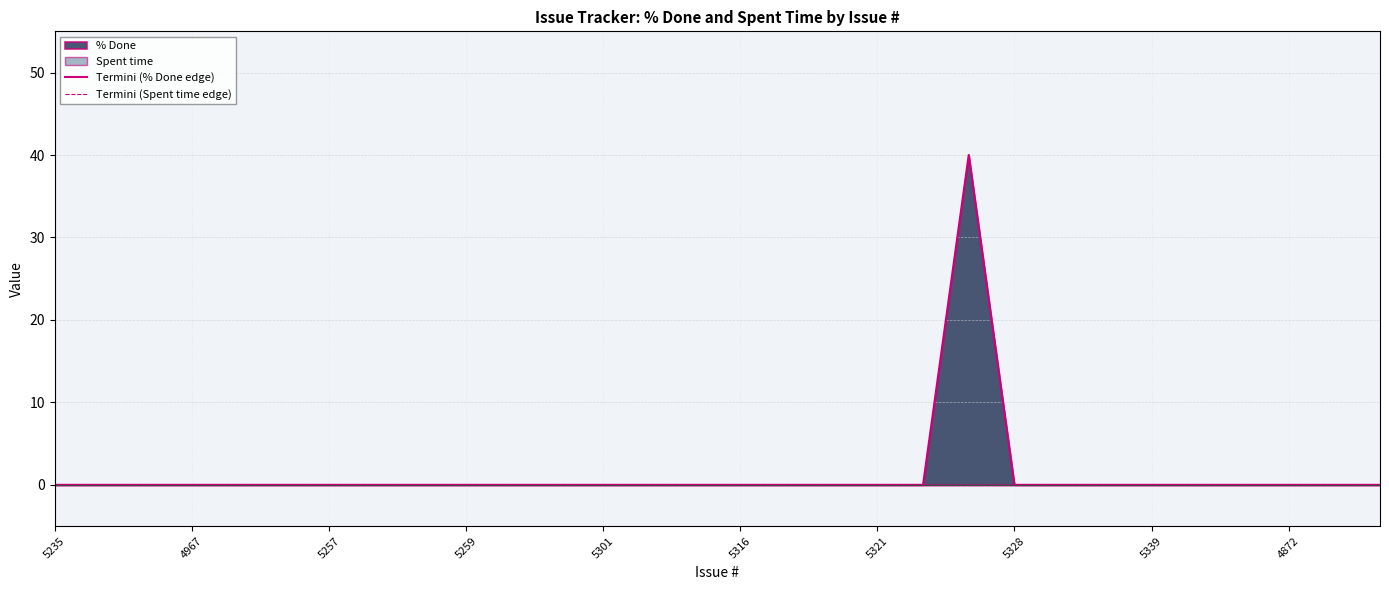

Reading left to right, transcribe all the data shown in this chart.

Termini (% Done edge): 0	0	0	0	0	0	0	0	0	0	0	0	0	0	0	0	0	0	0	0	40	0	0	0	0	0	0	0	0	0
Termini (Spent time edge): 0	0	0	0	0	0	0	0	0	0	0	0	0	0	0	0	0	0	0	0	0	0	0	0	0	0	0	0	0	0